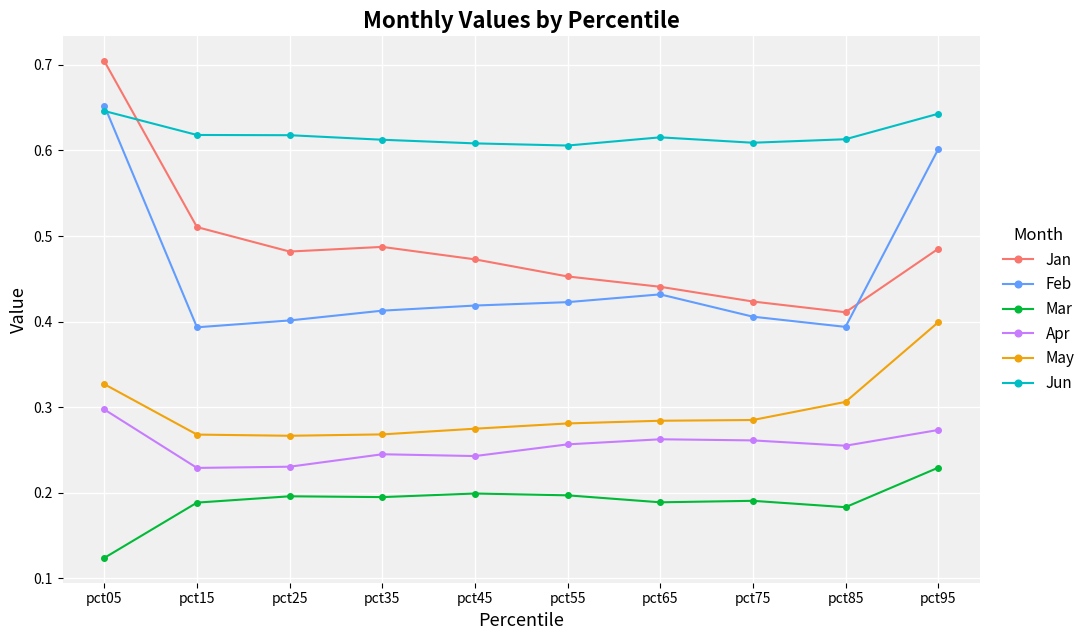

Count the Apr values in the range 0 to 1.

10